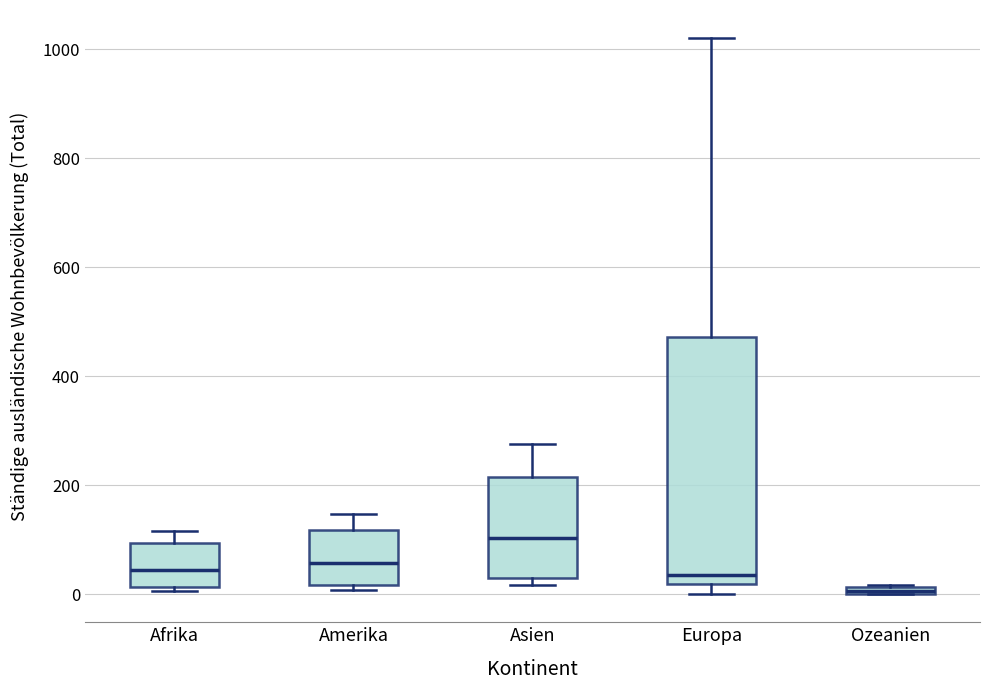

Which box is the tallest, from its lower edge to its upper edge?

Europa